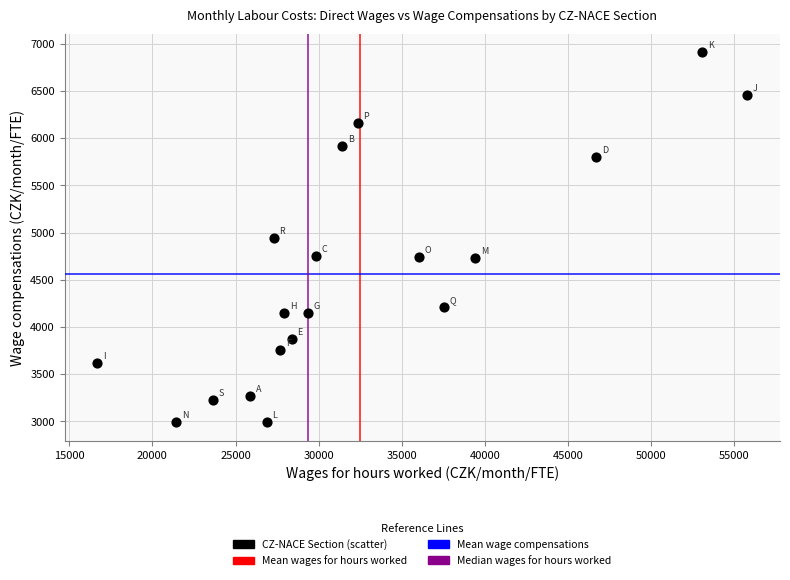

What is the range of X values (max minus min)?

39119.1